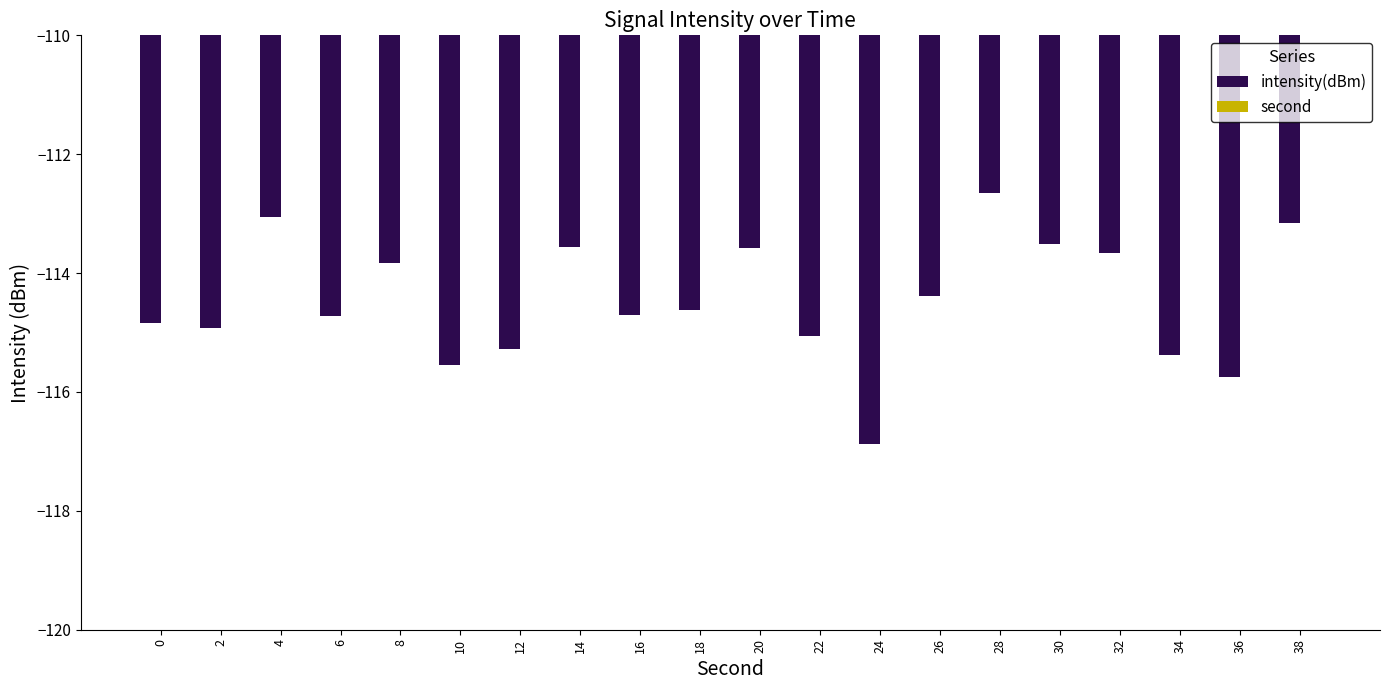

The value of second at 36 is 36.0. True or false?

True